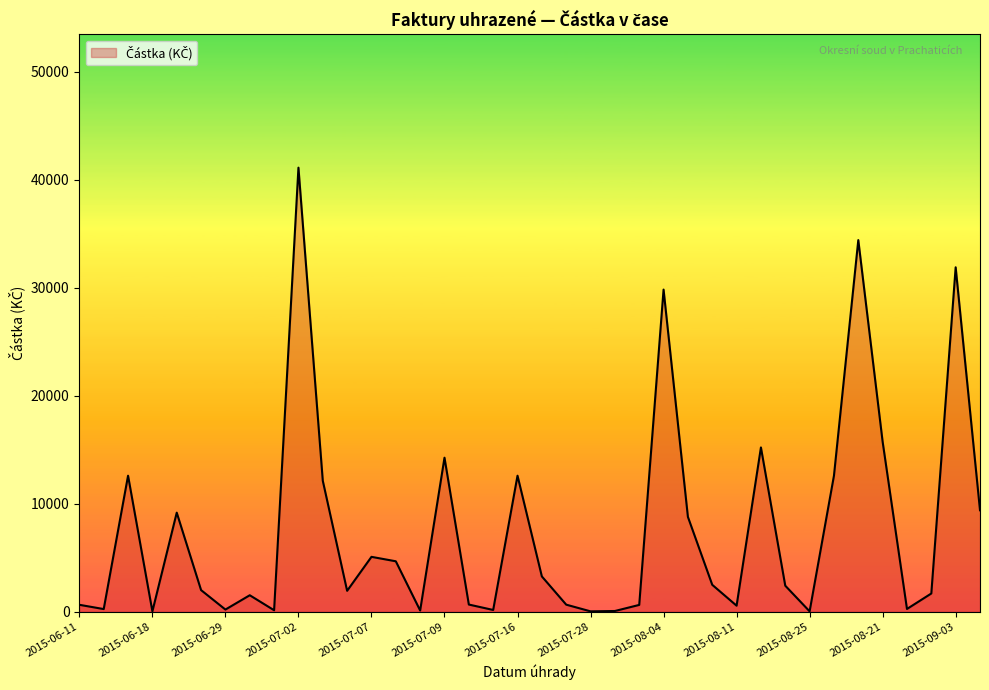

What is the maximum value shown in the chart?

41135.0